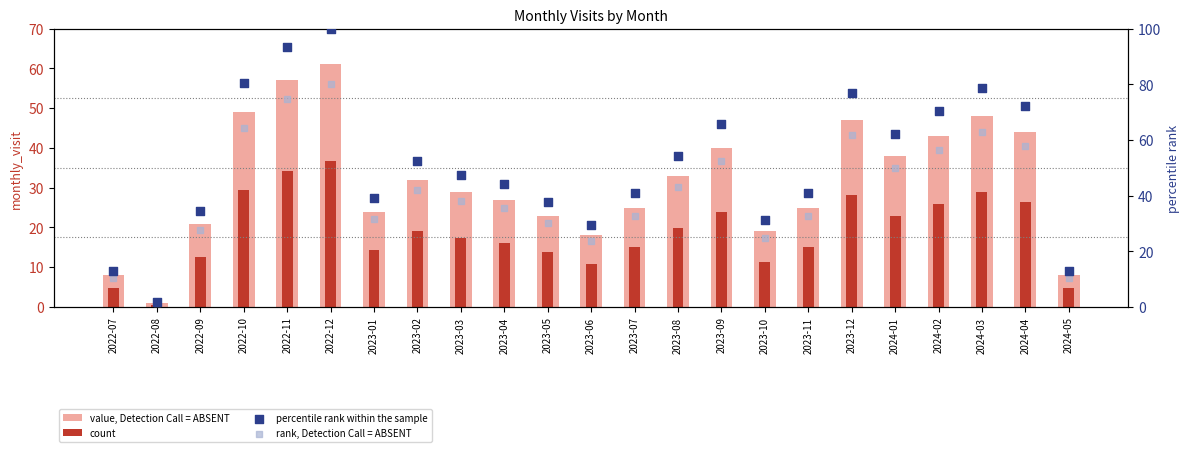

What is the total value across all series at 2022-08?

4.6